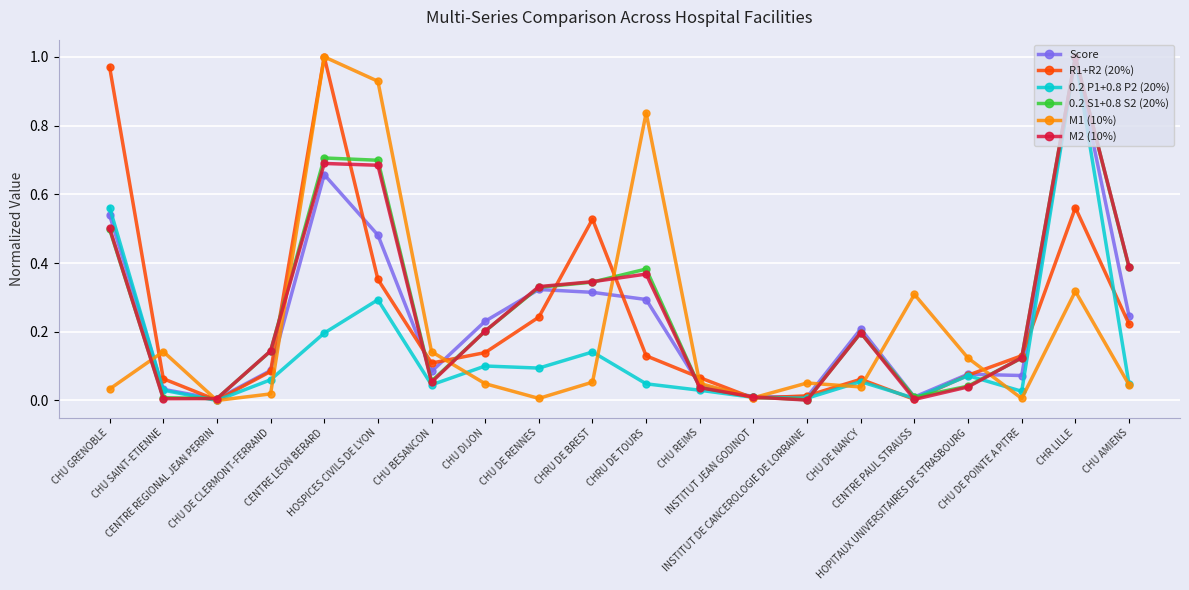

Which series ends up on top after the final intersection of 0.2 P1+0.8 P2 (20%) and R1+R2 (20%)?

R1+R2 (20%)